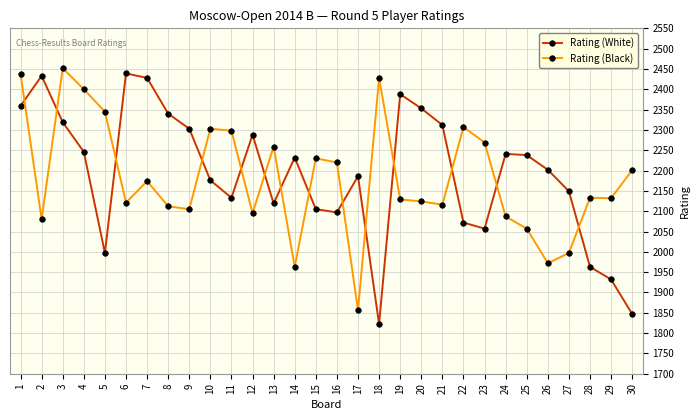

Count the number of data series in this chart.

2